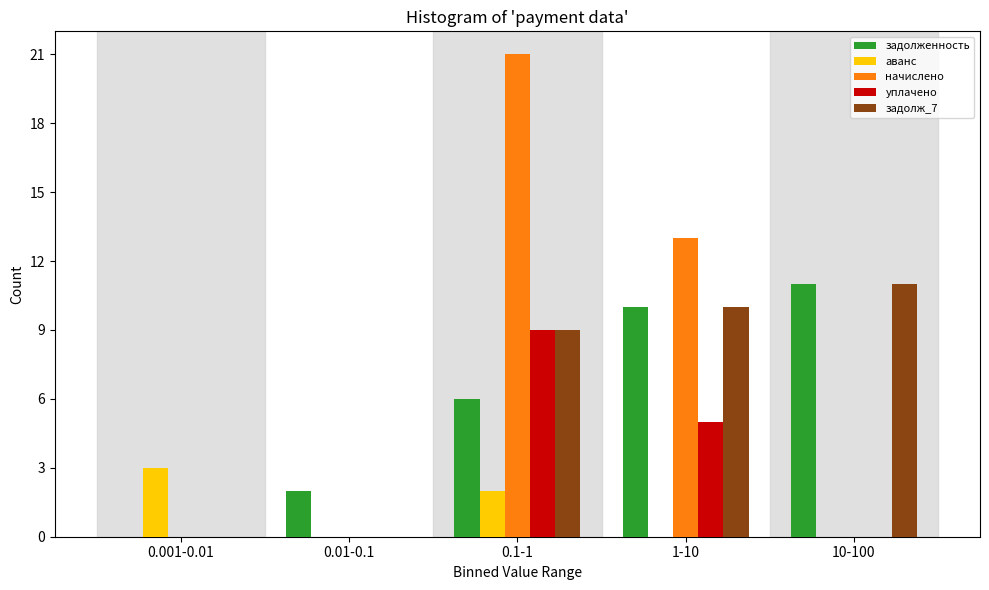

Reading right to left, transcribe all the data shown in this chart.

задолженность: 10-100=11	1-10=10	0.1-1=6	0.01-0.1=2	0.001-0.01=0
аванс: 10-100=0	1-10=0	0.1-1=2	0.01-0.1=0	0.001-0.01=3
начислено: 10-100=0	1-10=13	0.1-1=21	0.01-0.1=0	0.001-0.01=0
уплачено: 10-100=0	1-10=5	0.1-1=9	0.01-0.1=0	0.001-0.01=0
задолж_7: 10-100=11	1-10=10	0.1-1=9	0.01-0.1=0	0.001-0.01=0